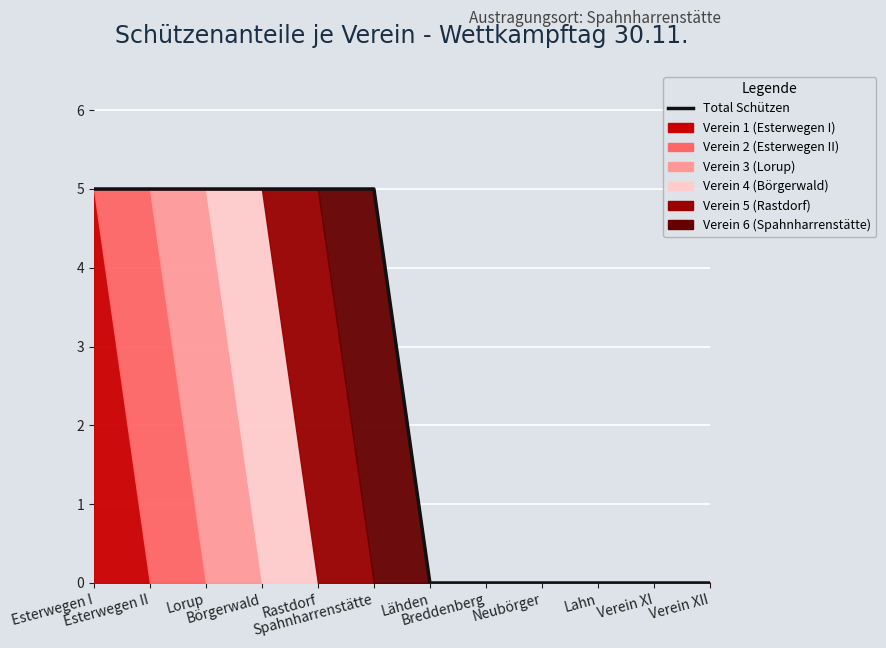

True or false: the data shows -3 at Breddenberg.

False